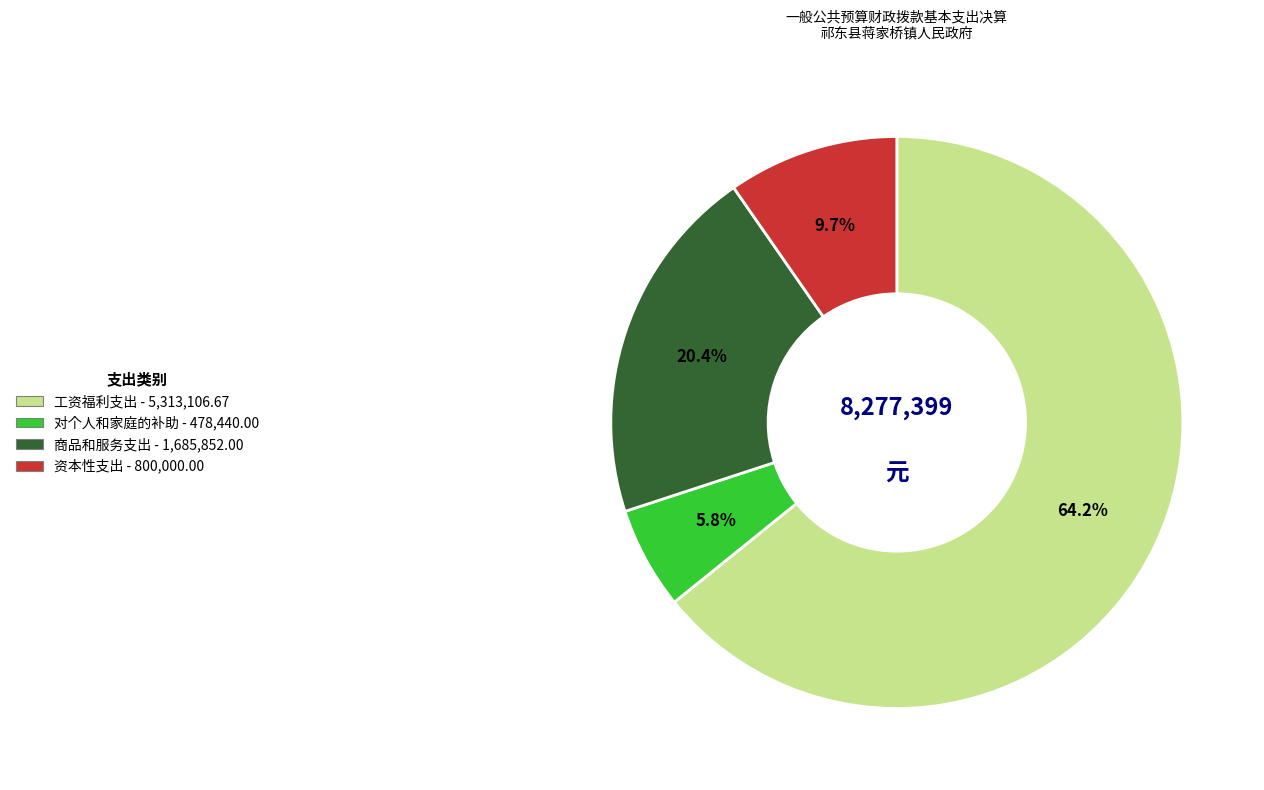

How much of the chart is everything except 商品和服务支出 - 1,685,852.00?

79.6%